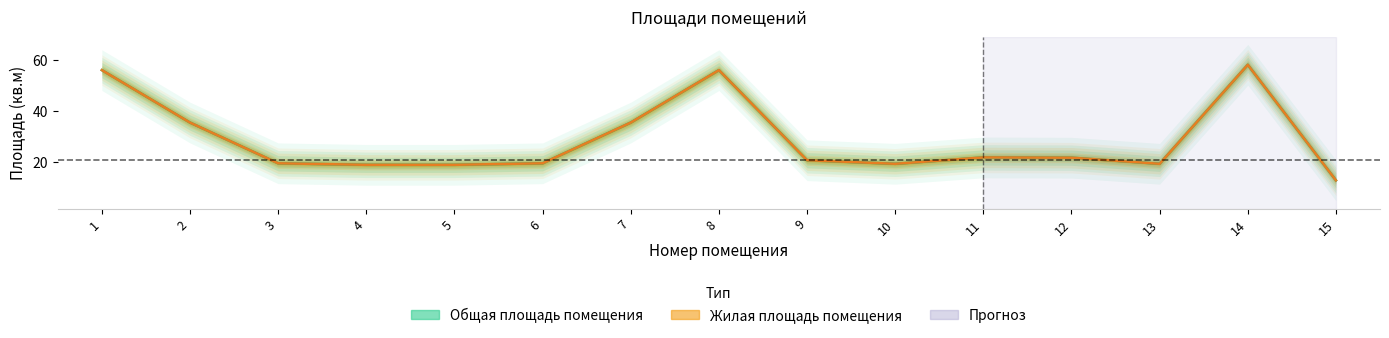

Which series has the largest total across all categories?

Общая площадь помещения